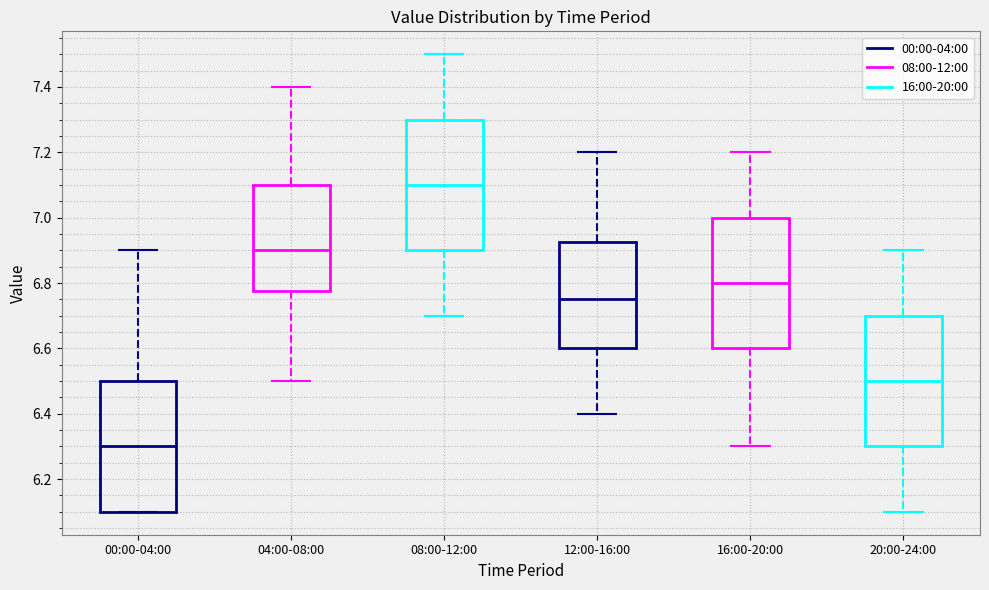

Reading left to right, read every box against the y-axis: the position of its median line, the range the box covers, and the ends of its whiskers. The values are not printed on the chart, so give them approximately, as read against the axis.

00:00-04:00: median 6.30, box 6.10 to 6.50, whiskers 6.10 to 6.90
04:00-08:00: median 6.90, box 6.78 to 7.10, whiskers 6.50 to 7.40
08:00-12:00: median 7.10, box 6.90 to 7.30, whiskers 6.70 to 7.50
12:00-16:00: median 6.76, box 6.60 to 6.92, whiskers 6.40 to 7.20
16:00-20:00: median 6.80, box 6.60 to 7.00, whiskers 6.30 to 7.20
20:00-24:00: median 6.50, box 6.30 to 6.70, whiskers 6.10 to 6.90